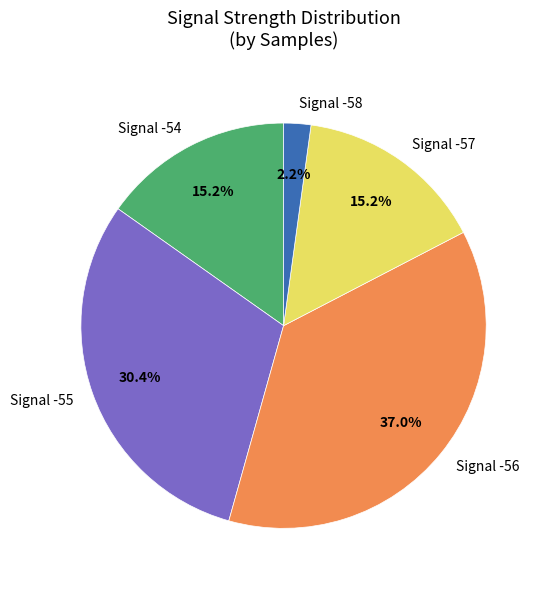

To the nearest percent, what percentage of the pie is Signal -56?

37%